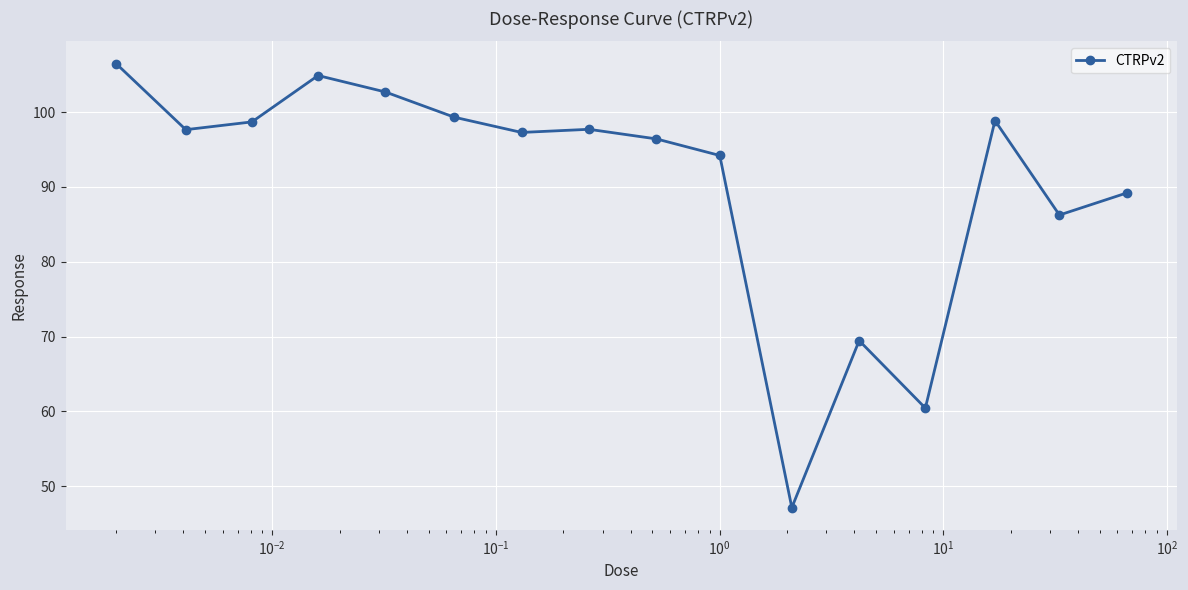

What is the average value?

90.4